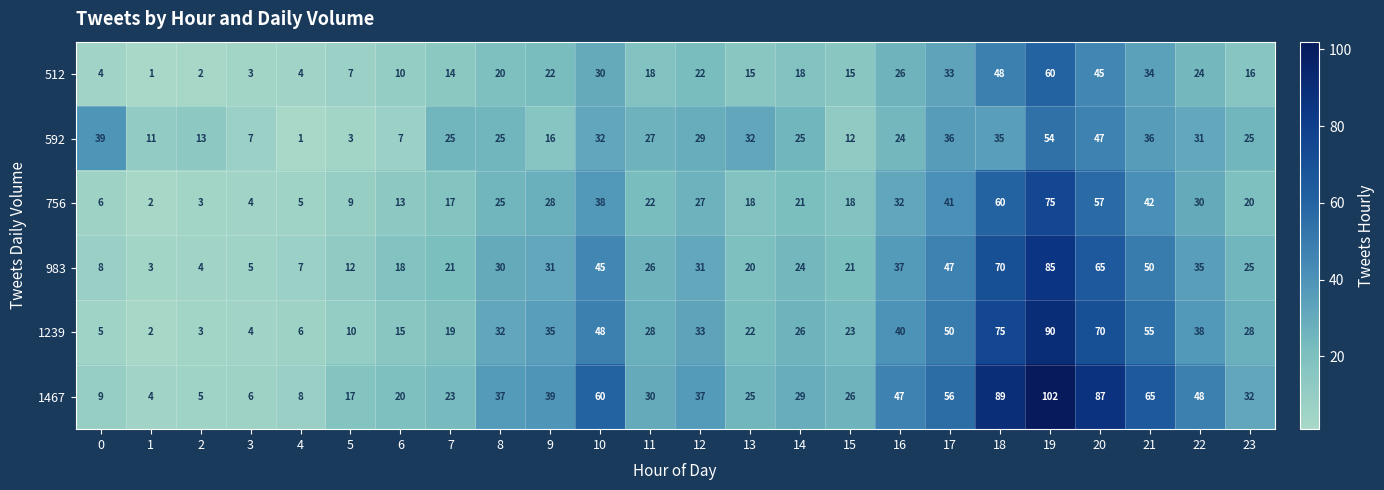

How many categories are shown in the chart?

24